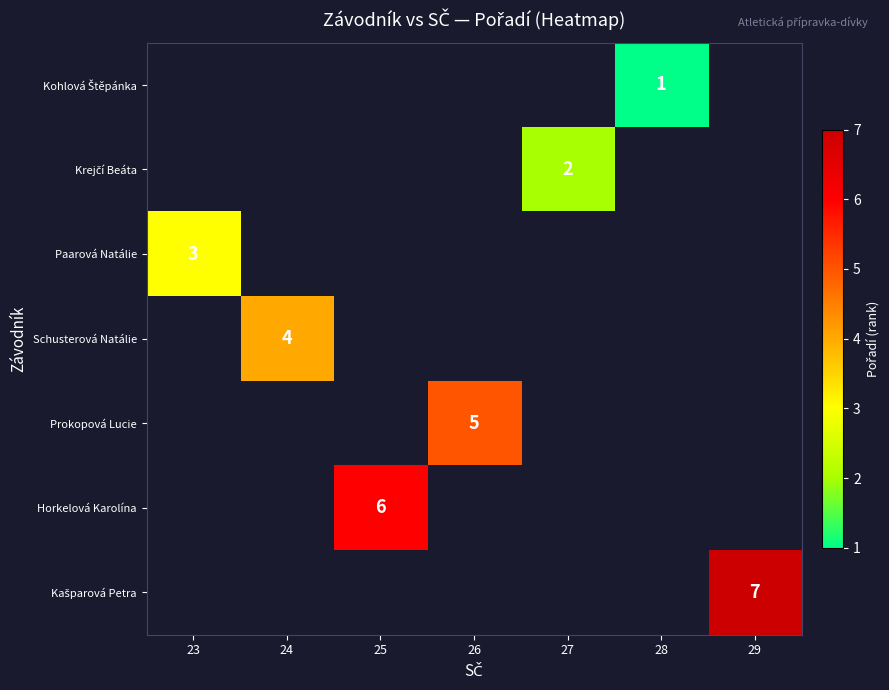

List the series in order of their overall mean, lowest first.

Kohlová Štěpánka, Krejčí Beáta, Paarová Natálie, Schusterová Natálie, Prokopová Lucie, Horkelová Karolína, Kašparová Petra